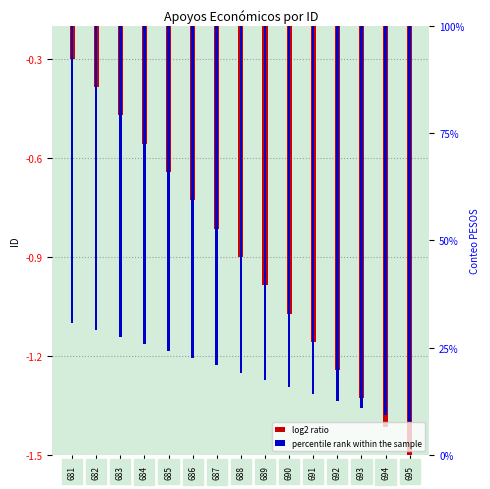

Where is log2 ratio nearest to the value 0?

681